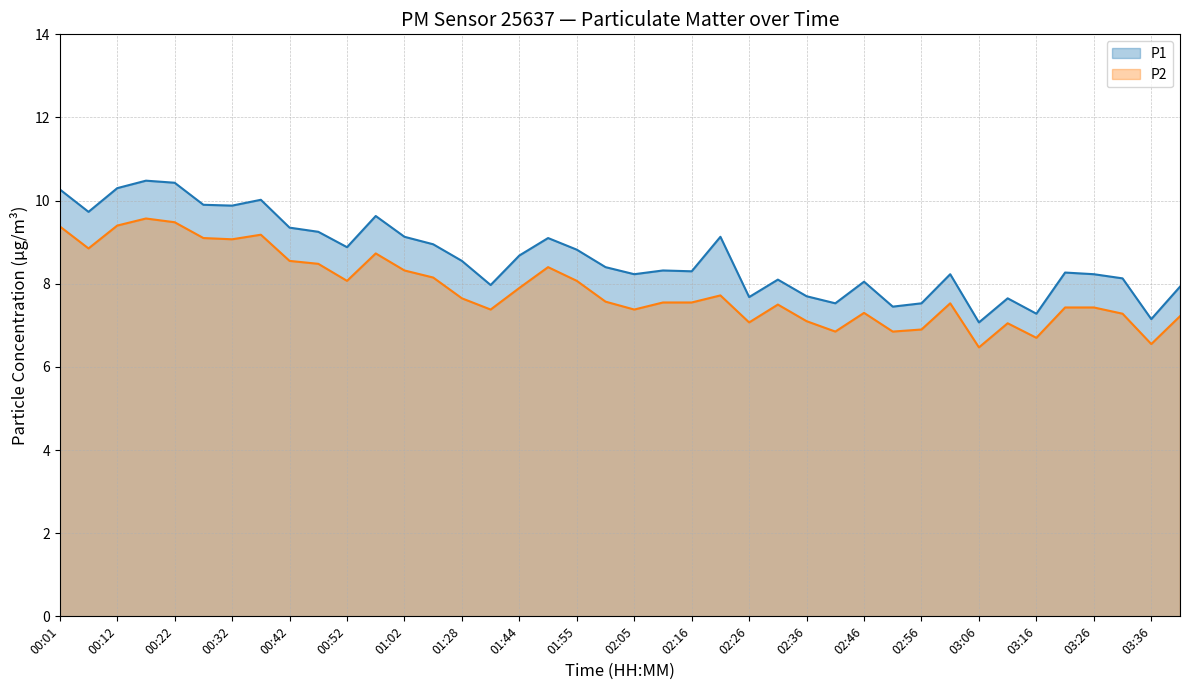

How many lines are shown in the chart?

2